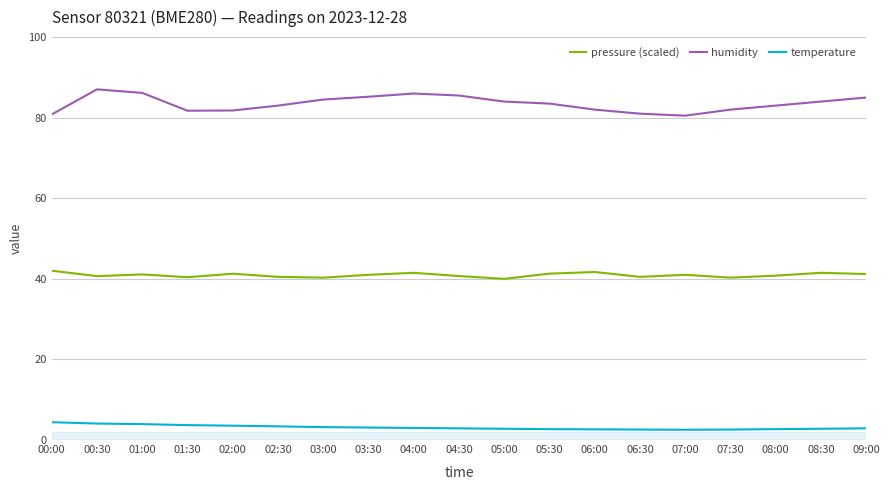

True or false: temperature and humidity intersect in this chart.

False